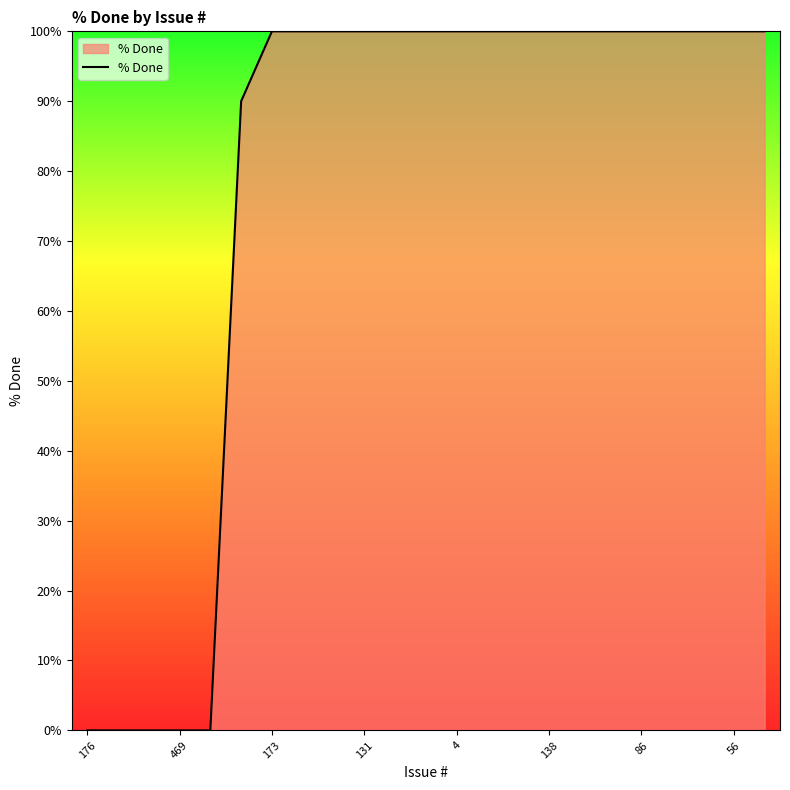

What is the difference between the maximum and minimum values?

100